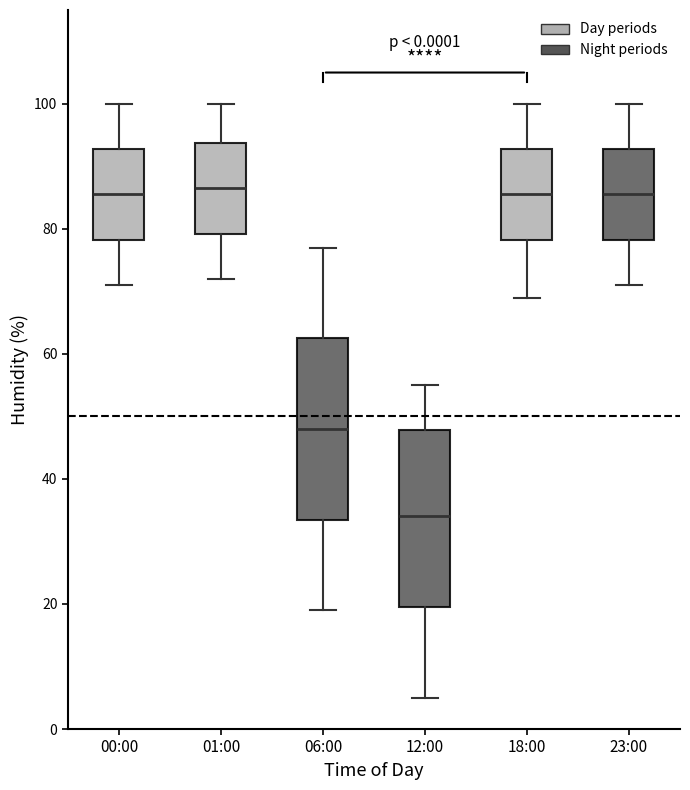

Reading left to right, transcribe this box plot: for each box, give where its median line is, the range the box spans, and where its two whiskers end, as read against the y-axis. The values are not printed on the chart, so give them approximately, as read against the axis.

00:00: median 86, box 78 to 92, whiskers 72 to 100
01:00: median 86, box 80 to 94, whiskers 72 to 100
06:00: median 48, box 34 to 62, whiskers 20 to 78
12:00: median 34, box 20 to 48, whiskers 6 to 56
18:00: median 86, box 78 to 92, whiskers 70 to 100
23:00: median 86, box 78 to 92, whiskers 72 to 100